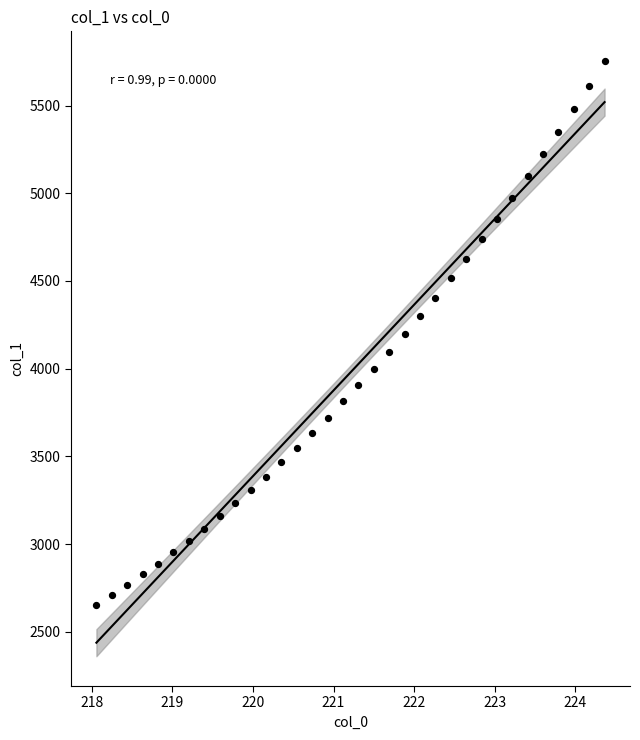

What is the range of Y values (max minus min)?

3098.4